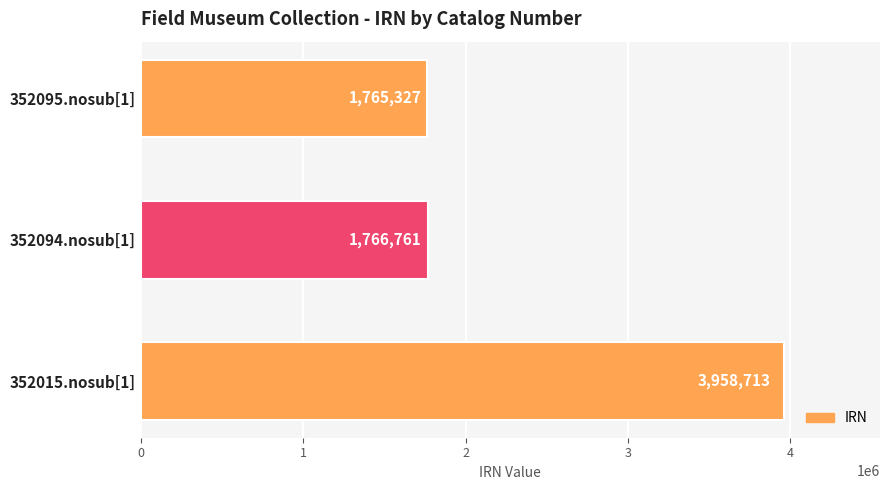

Are the bars horizontal?

Yes